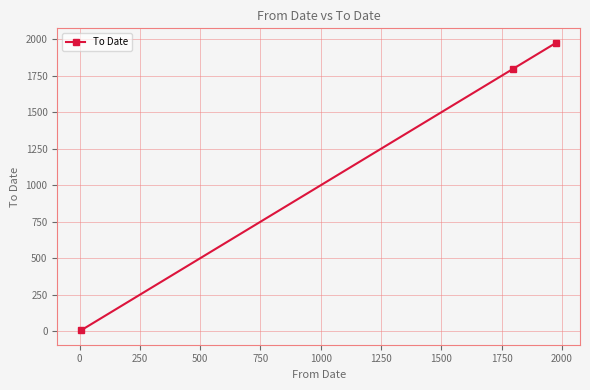

What is the difference between the second highest and minimum values?

1793